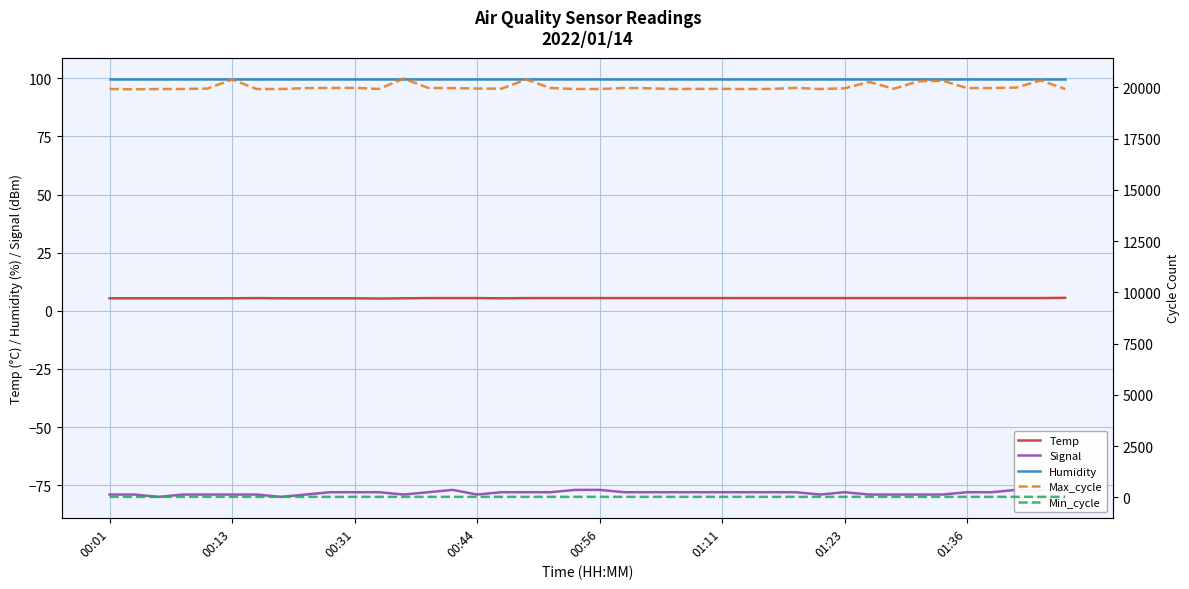

What is the highest value of the Temp series?

5.6